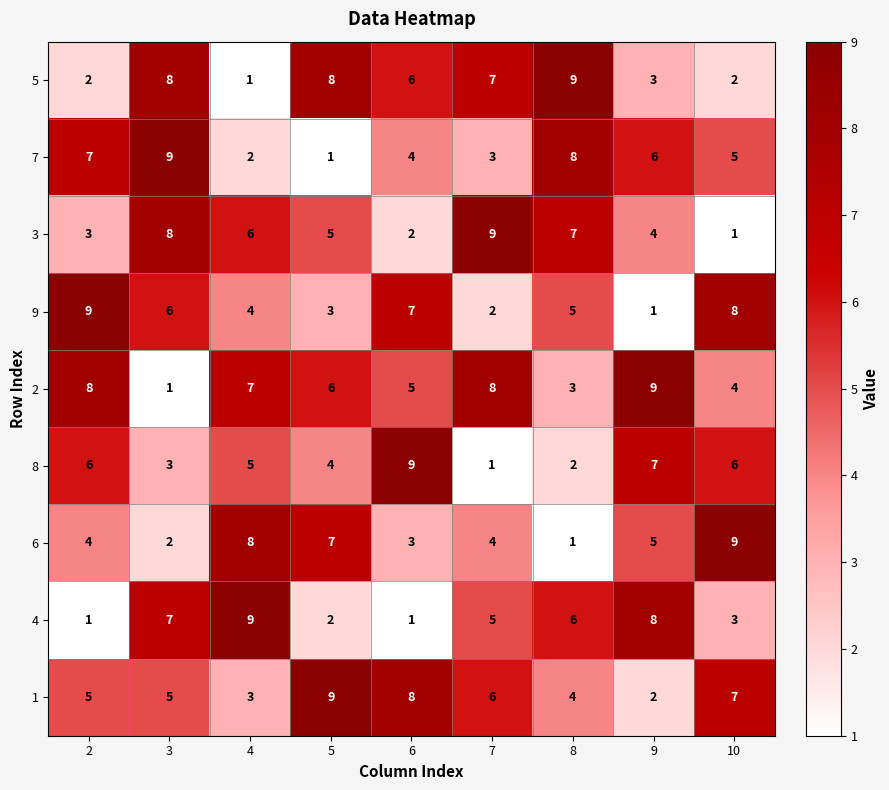

What is the highest value of the 2 series?

9